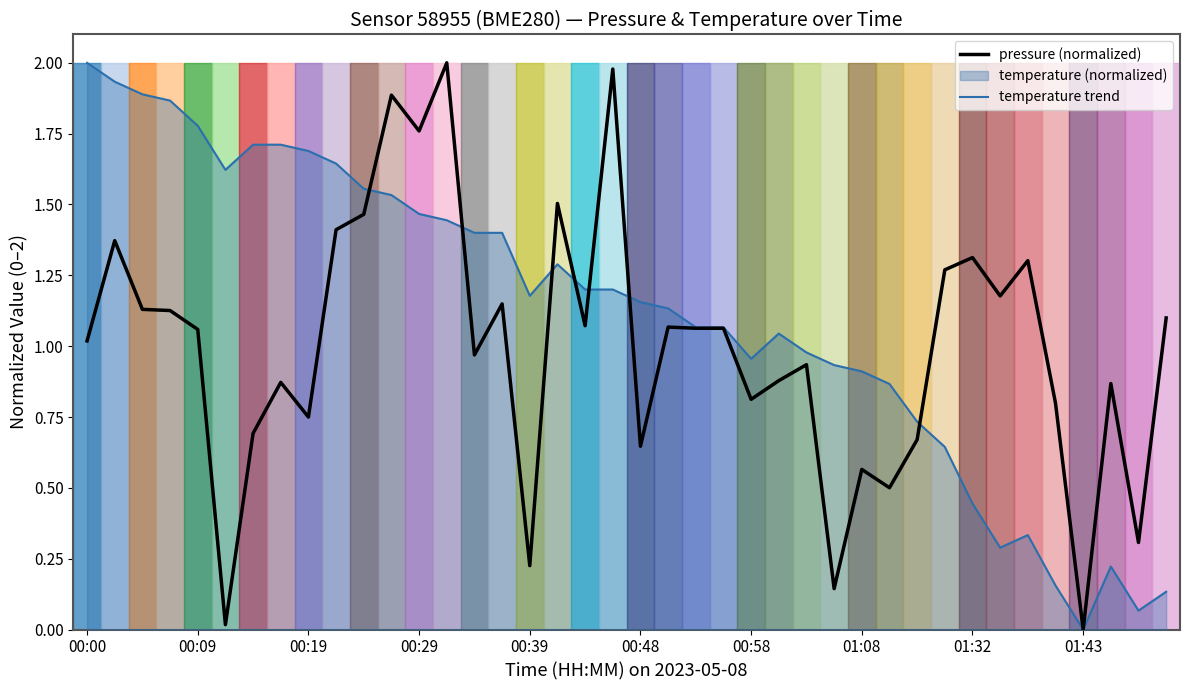

Where do pressure (normalized) and temperature trend first cross each other?

10 and 11